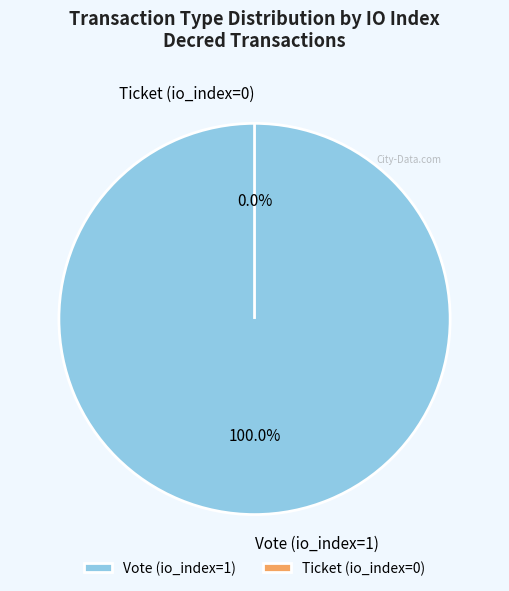

True or false: Ticket (io_index=0) accounts for 0% of the total.

True